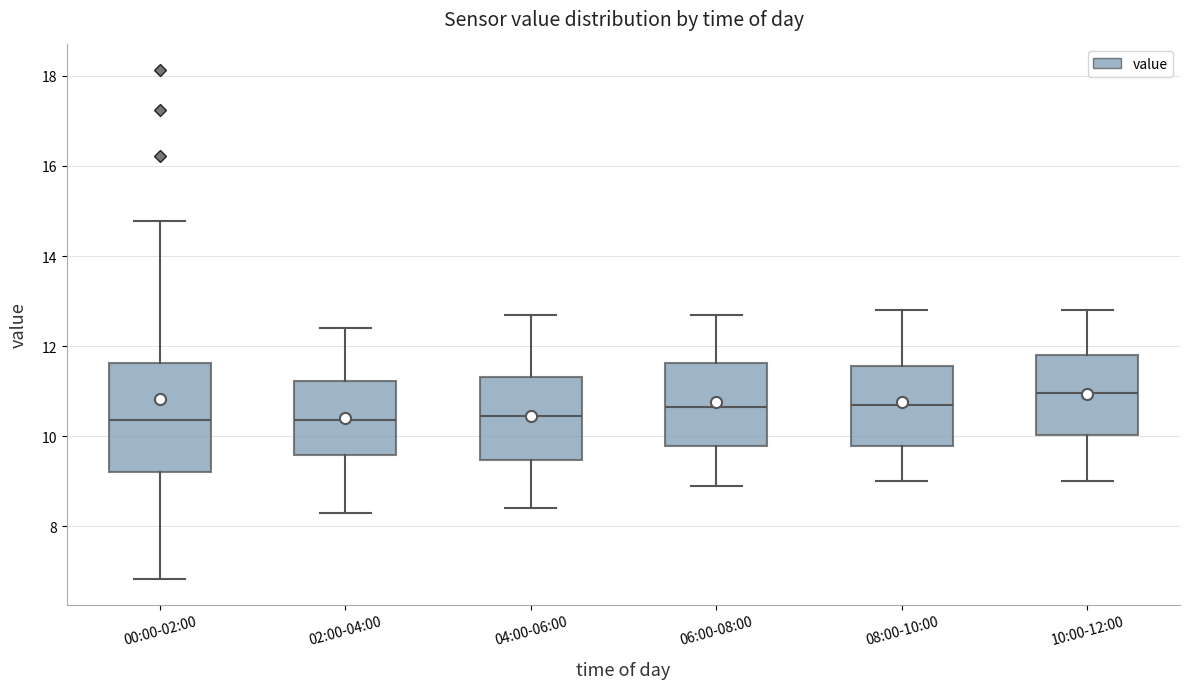

Comparing the boxes themselves (not the whiskers), which one is the tallest?

00:00-02:00